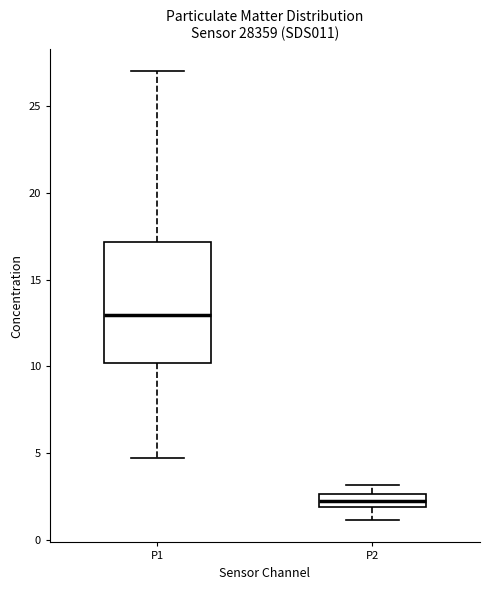

Comparing the boxes themselves (not the whiskers), which one is the tallest?

P1